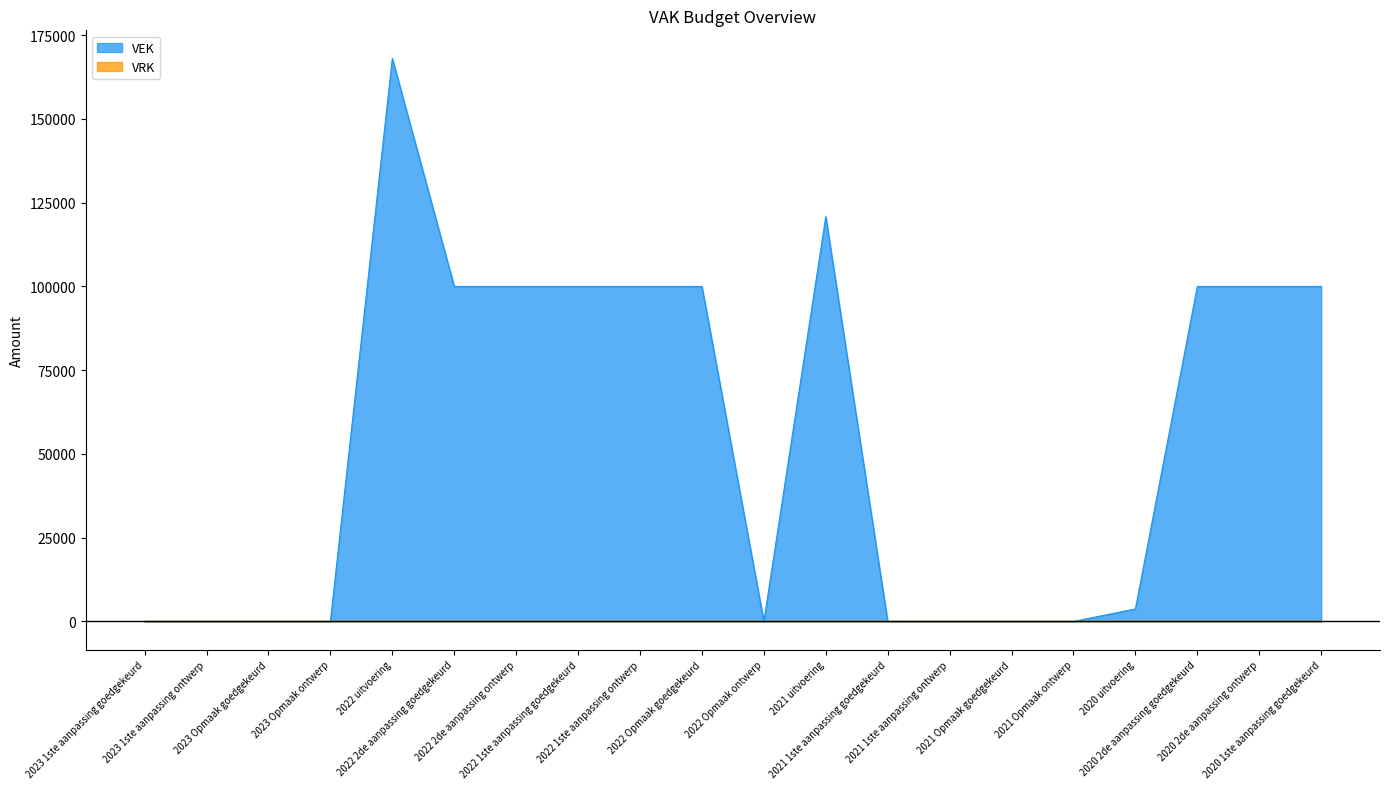

Count the number of values greater than 100000.

2